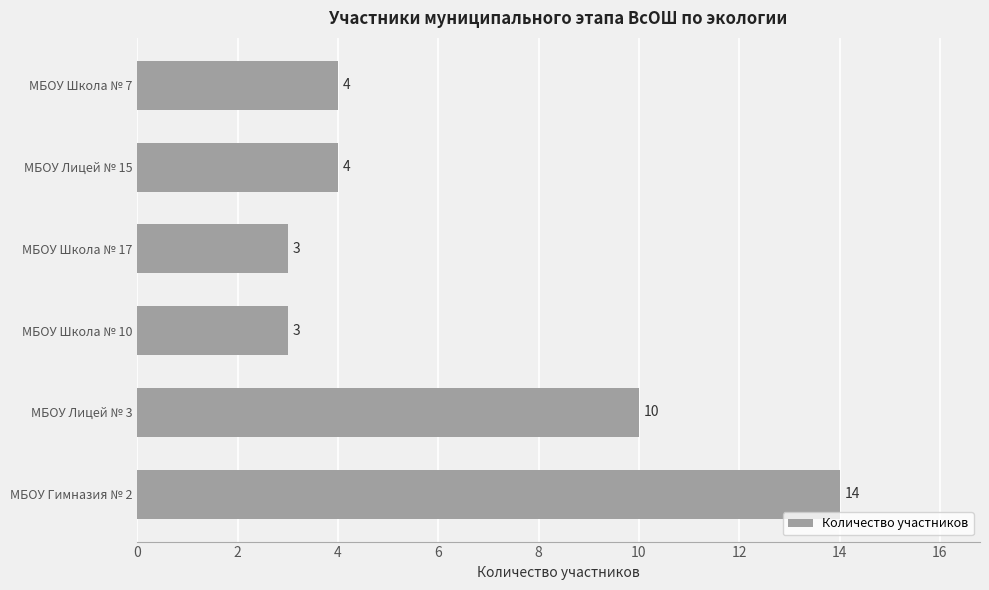

Are the bars horizontal?

Yes